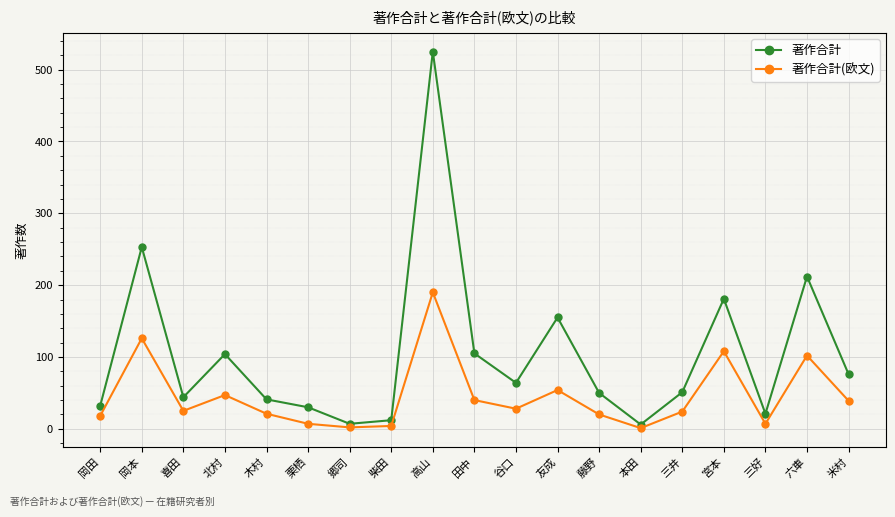

The 著作合計 series shows 51 at 三井. True or false?

True